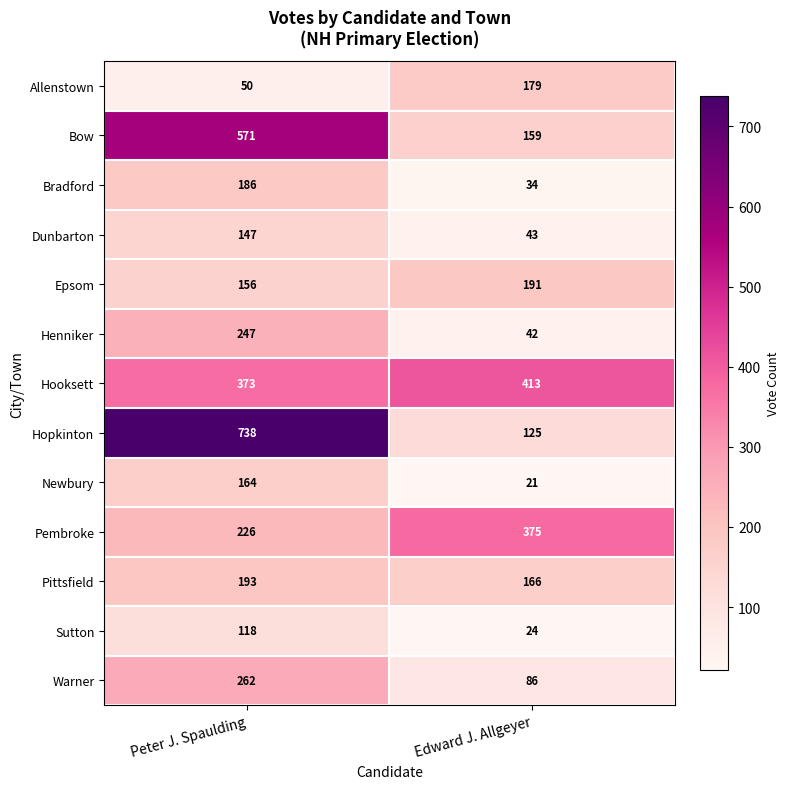

How many values in the Bradford series are below 186?

1